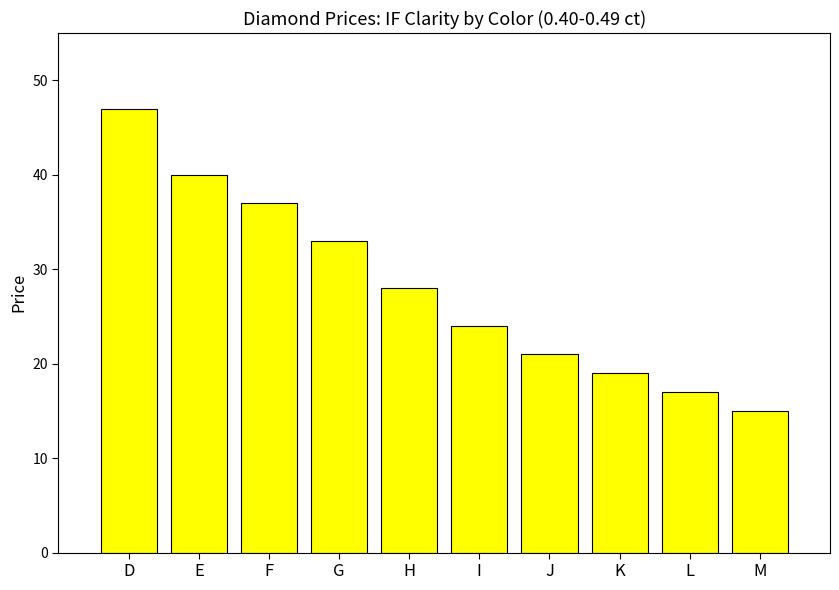

The value at M is 15. True or false?

True